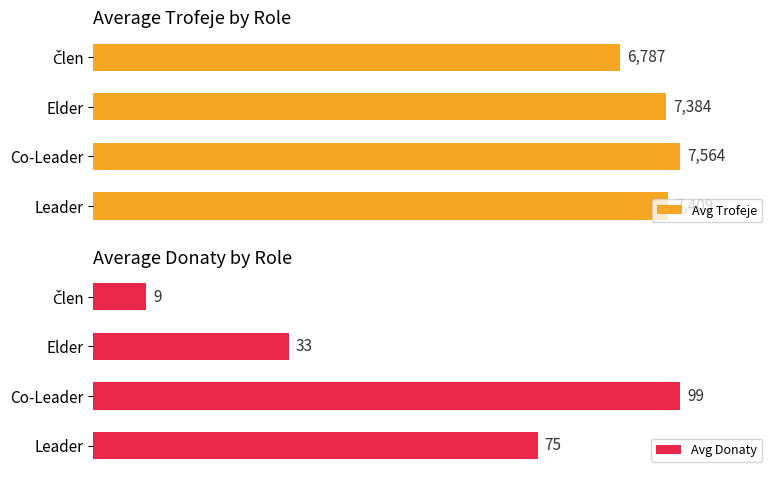

At which label is Avg Trofeje closest to 7175?

Elder